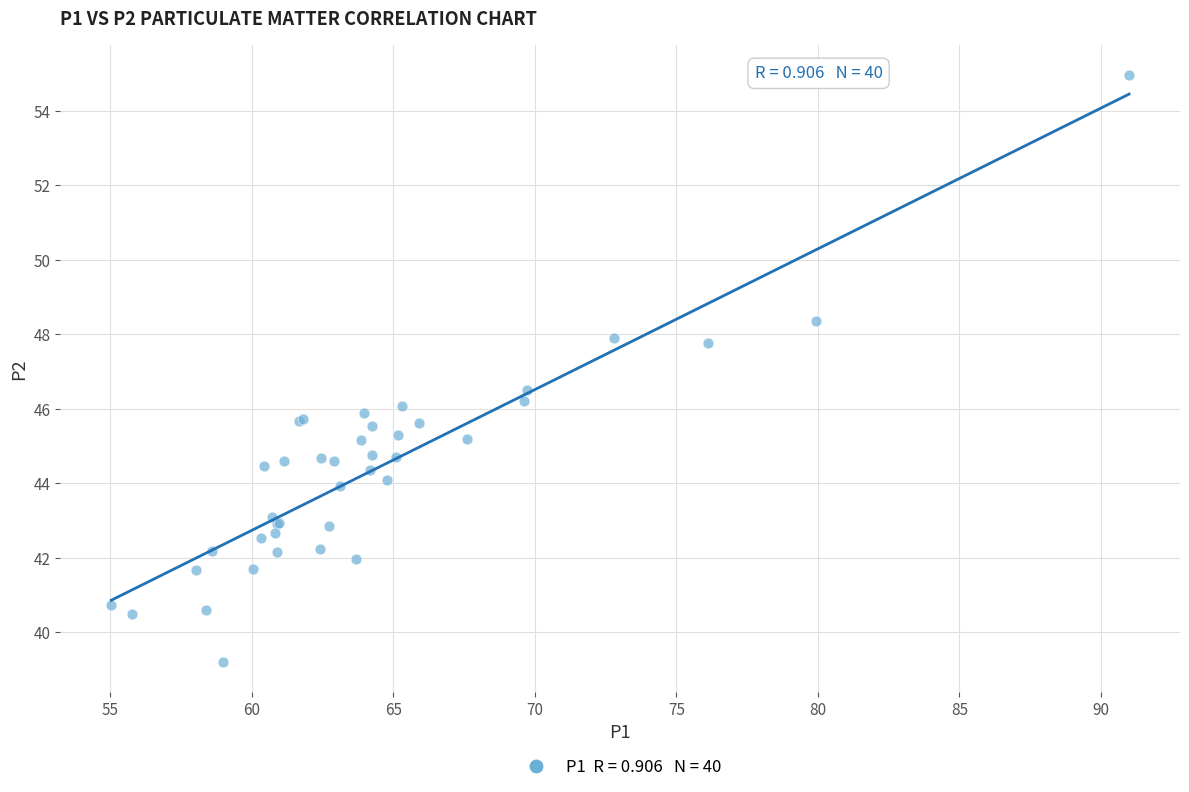

What Y value in the scatter plot is closest to 47?

46.5